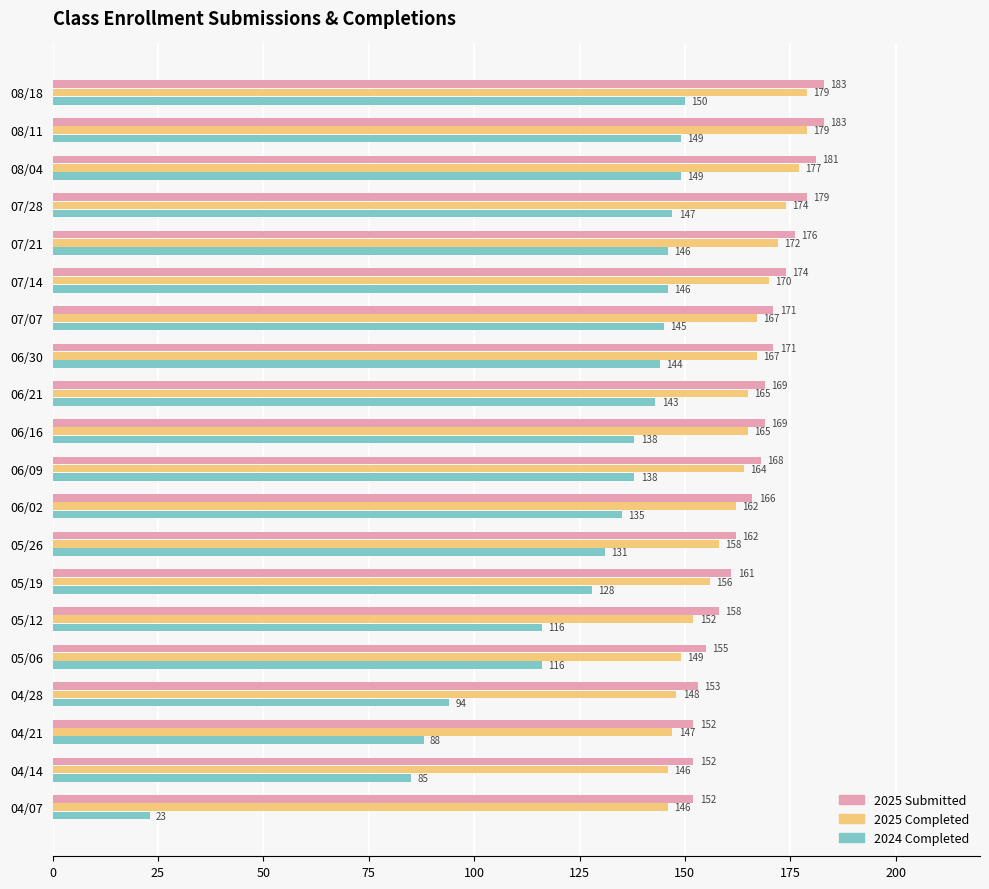

What is the difference between the maximum and minimum values in the 2025 Completed series?

33